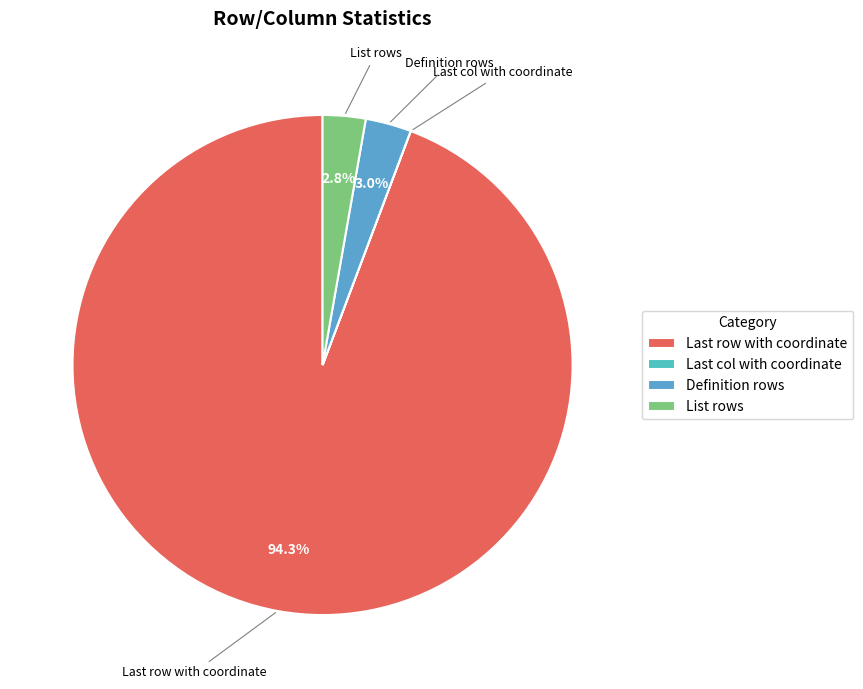

What percentage is the List rows slice, to the nearest percent?

3%